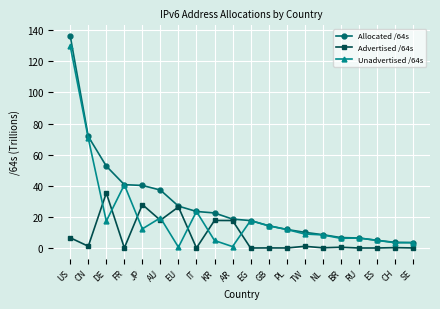

What is the label of the 20th point from the right?

US